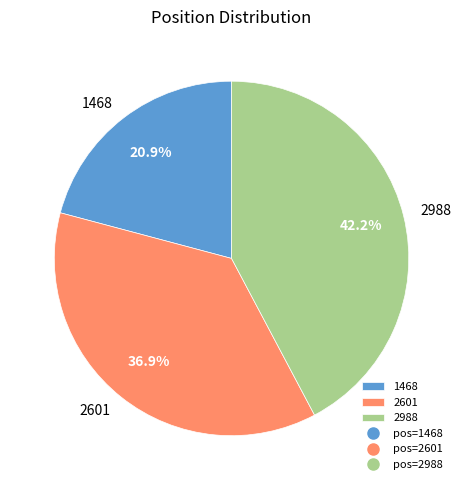

To the nearest percent, what portion does 1468 represent?

21%